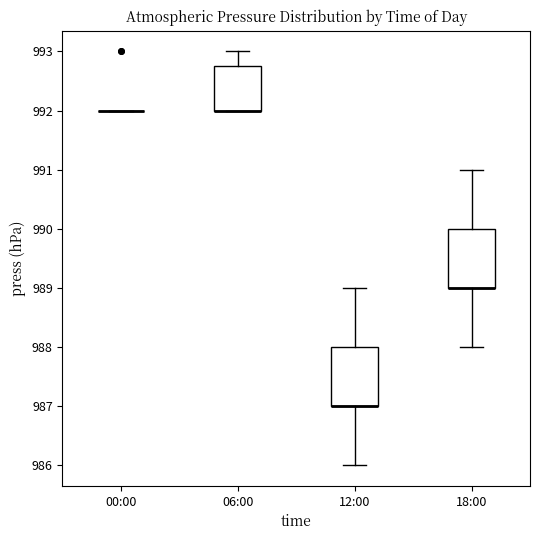

Reading left to right, transcribe this box plot: for each box, give where its median line is, the range the box spans, and where its two whiskers end, as read against the y-axis. The values are not printed on the chart, so give them approximately, as read against the axis.

00:00: box collapsed to a line at 992.0, whiskers 992.0 to 992.0
06:00: median 992.0 (drawn on the box's lower edge), box 992.0 to 992.8, whiskers 992.0 to 993.0
12:00: median 987.0 (drawn on the box's lower edge), box 987.0 to 988.0, whiskers 986.0 to 989.0
18:00: median 989.0 (drawn on the box's lower edge), box 989.0 to 990.0, whiskers 988.0 to 991.0